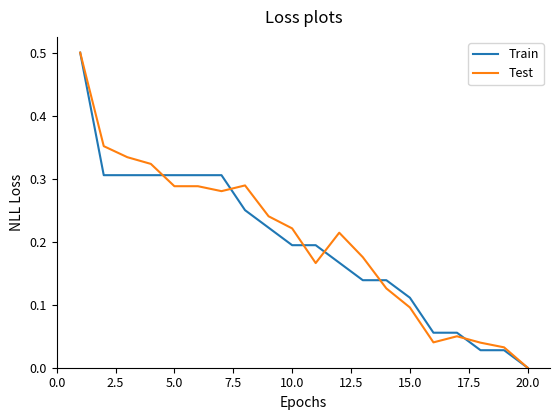

What is the maximum value for Train?

0.5